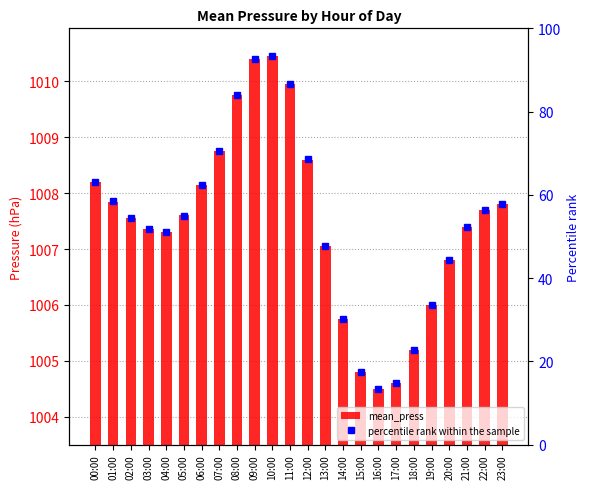

Reading left to right, list all the values displayed in this chart.

mean_press: 00:00=1008.2	01:00=1007.9	02:00=1007.5	03:00=1007.4	04:00=1007.3	05:00=1007.6	06:00=1008.1	07:00=1008.8	08:00=1009.8	09:00=1010.4	10:00=1010.5	11:00=1010.0	12:00=1008.6	13:00=1007.0	14:00=1005.8	15:00=1004.8	16:00=1004.5	17:00=1004.6	18:00=1005.2	19:00=1006.0	20:00=1006.8	21:00=1007.4	22:00=1007.7	23:00=1007.8
percentile rank within the sample: 00:00=63.1	01:00=58.4	02:00=54.4	03:00=51.7	04:00=51.0	05:00=55.0	06:00=62.4	07:00=70.5	08:00=83.9	09:00=92.6	10:00=93.3	11:00=86.6	12:00=68.5	13:00=47.7	14:00=30.2	15:00=17.4	16:00=13.4	17:00=14.8	18:00=22.8	19:00=33.6	20:00=44.3	21:00=52.3	22:00=56.4	23:00=57.7